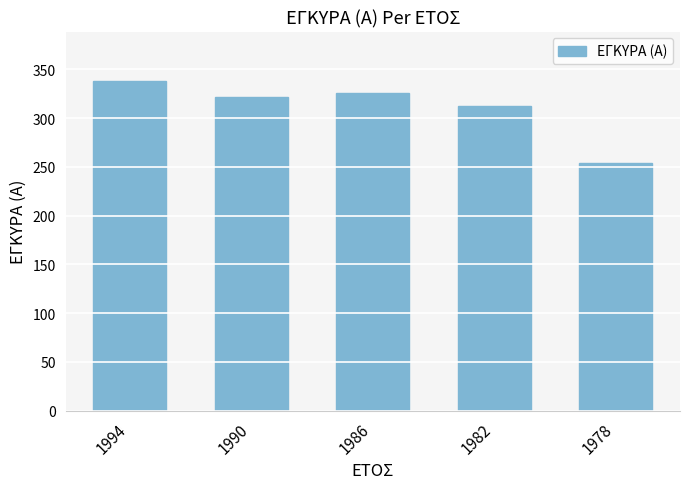

The chart shows a value of 254 at 1978. True or false?

True